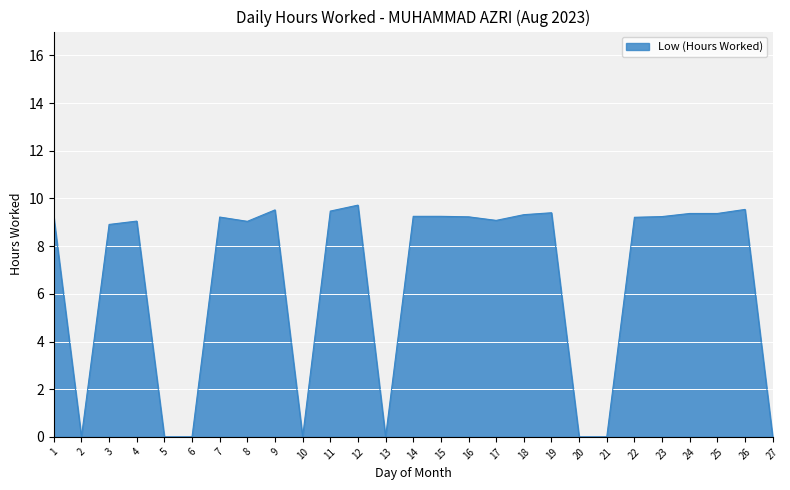

Count the number of categories in the chart.

27